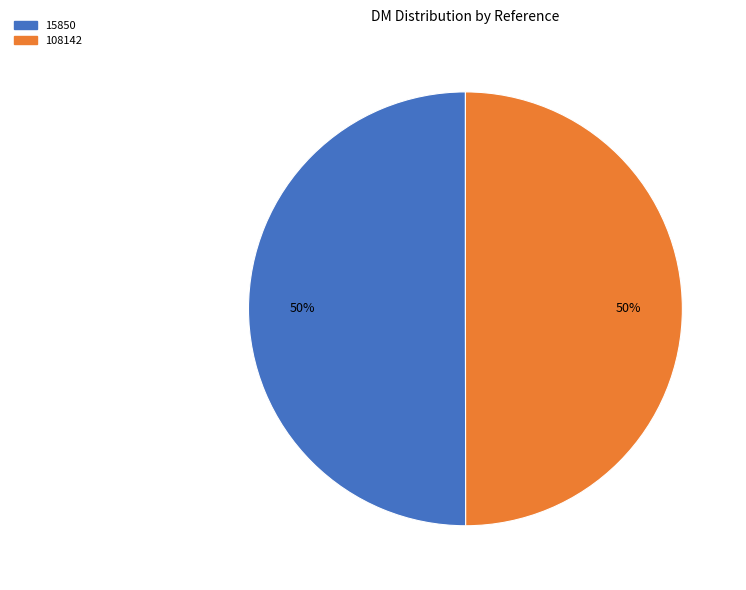

How many slices are in this pie chart?

2